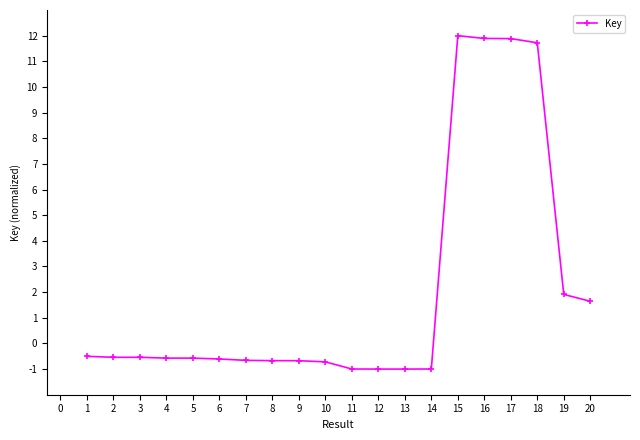

What is the difference between the maximum and minimum values?

13.0